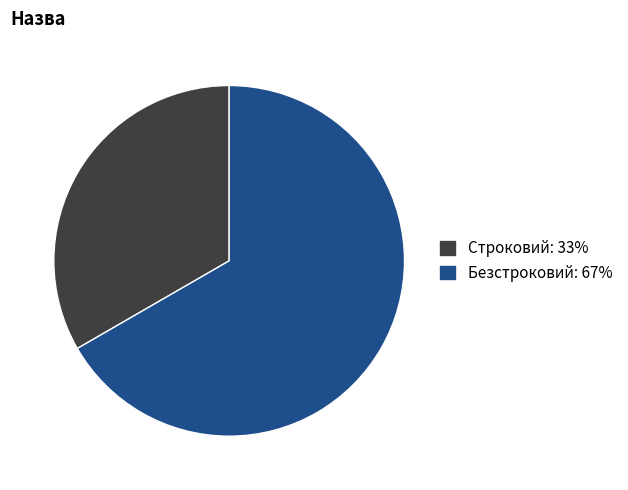

Between Безстроковий and Строковий, which is larger?

Безстроковий